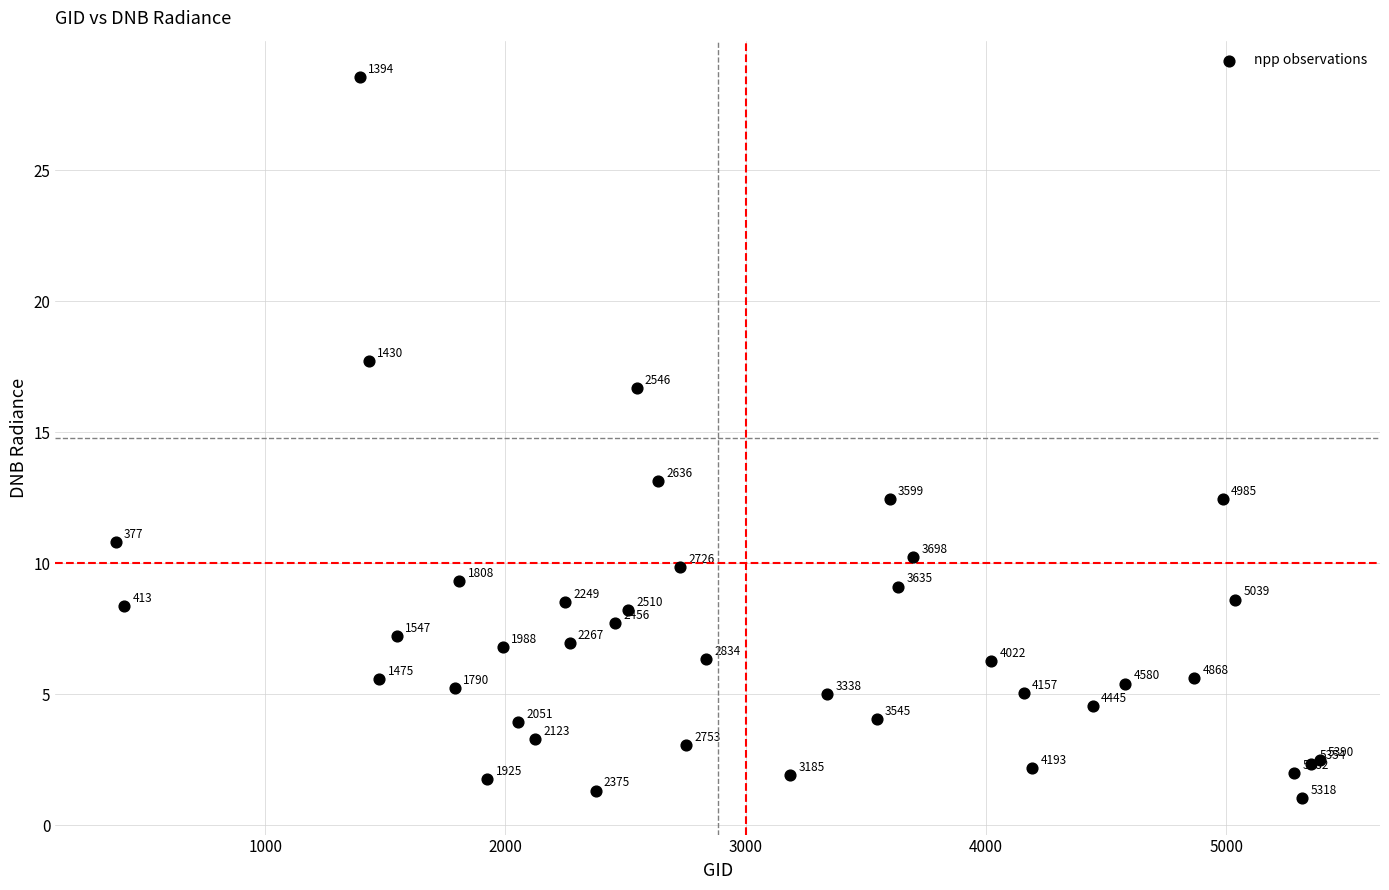

What Y value in the scatter plot is closest to 14?

13.1